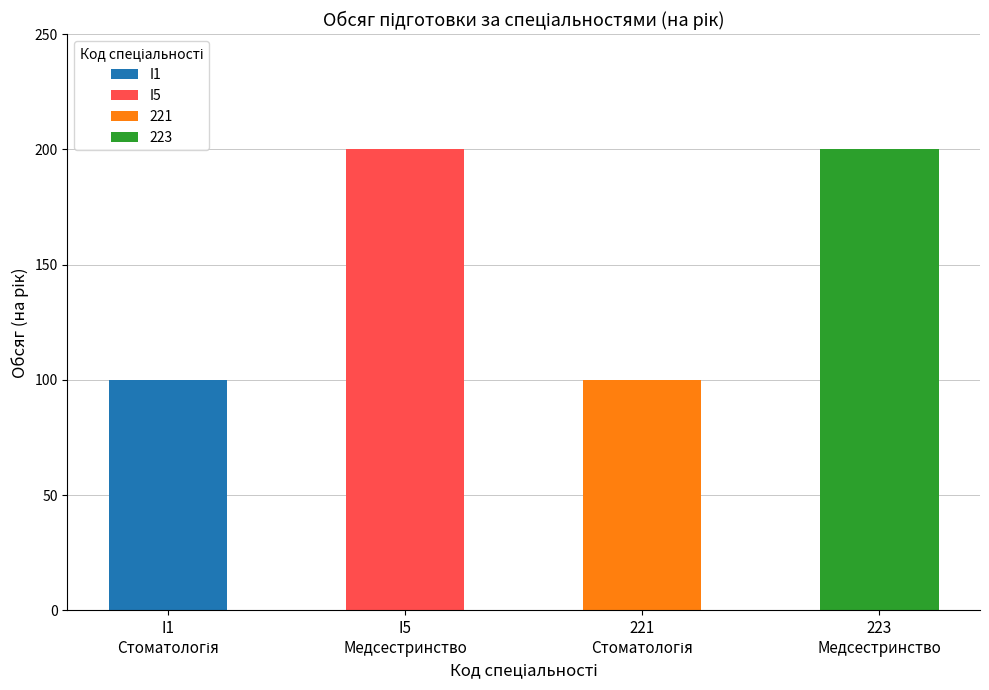

Is it true that the value at 223 is 200?

True